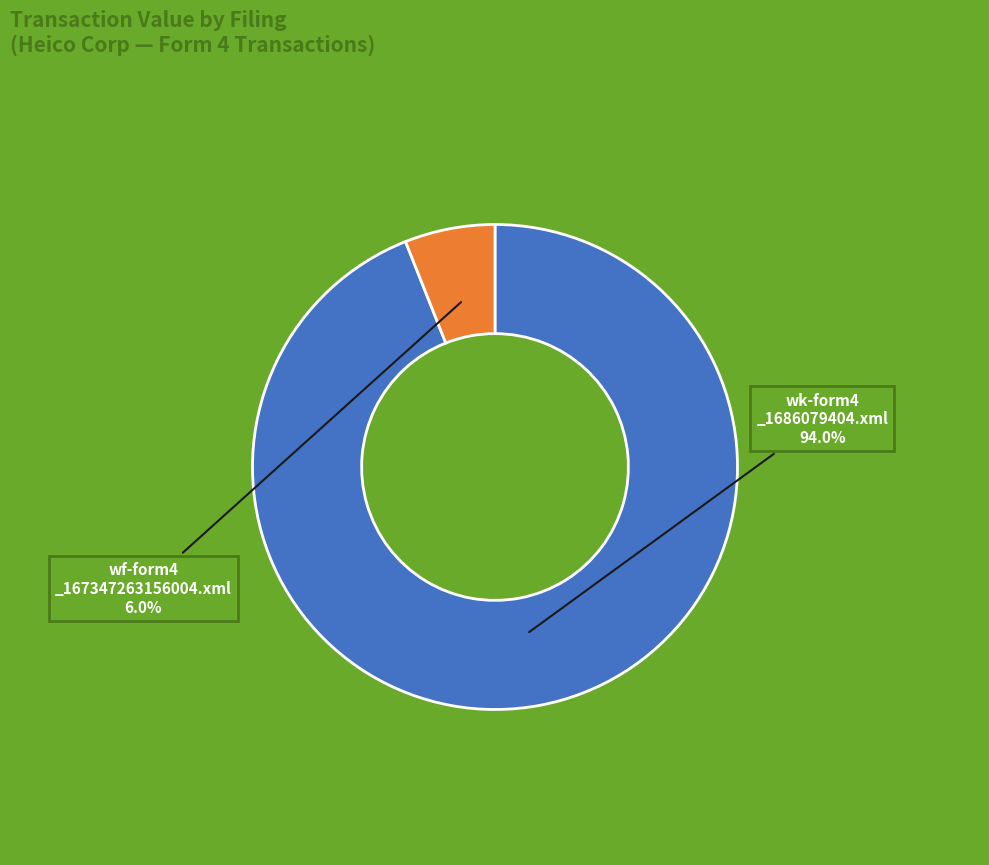

Does any single category account for the majority?

Yes